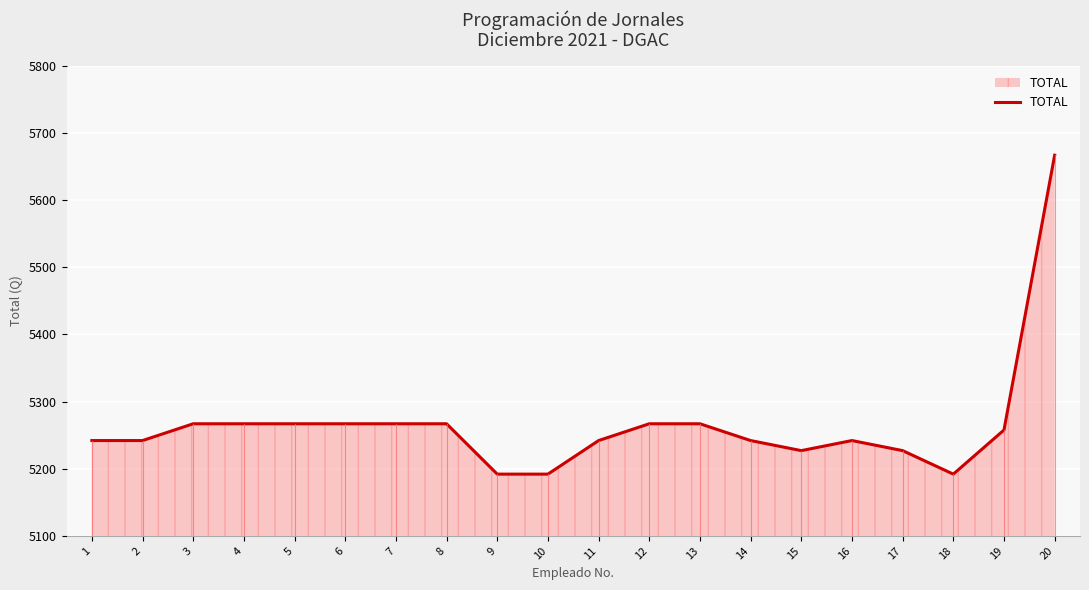

True or false: the data shows 9425.8 at 16.

False